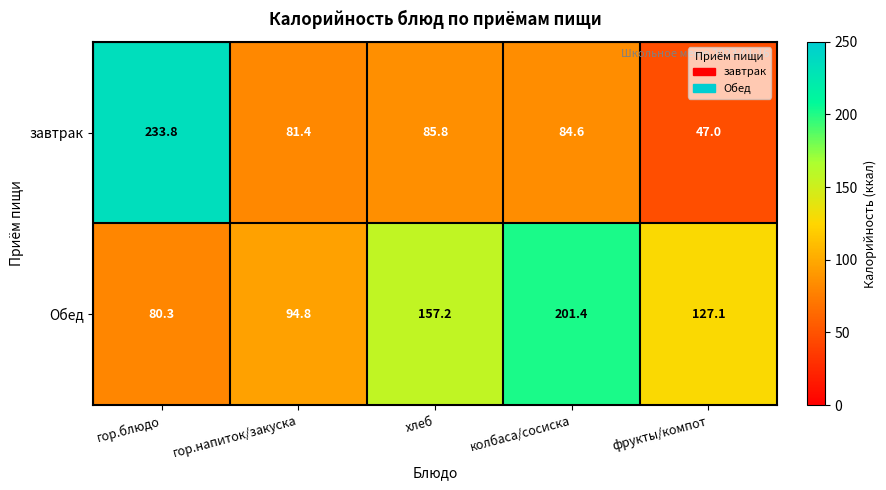

What is the spread (max minus min) of values at хлеб?

71.4